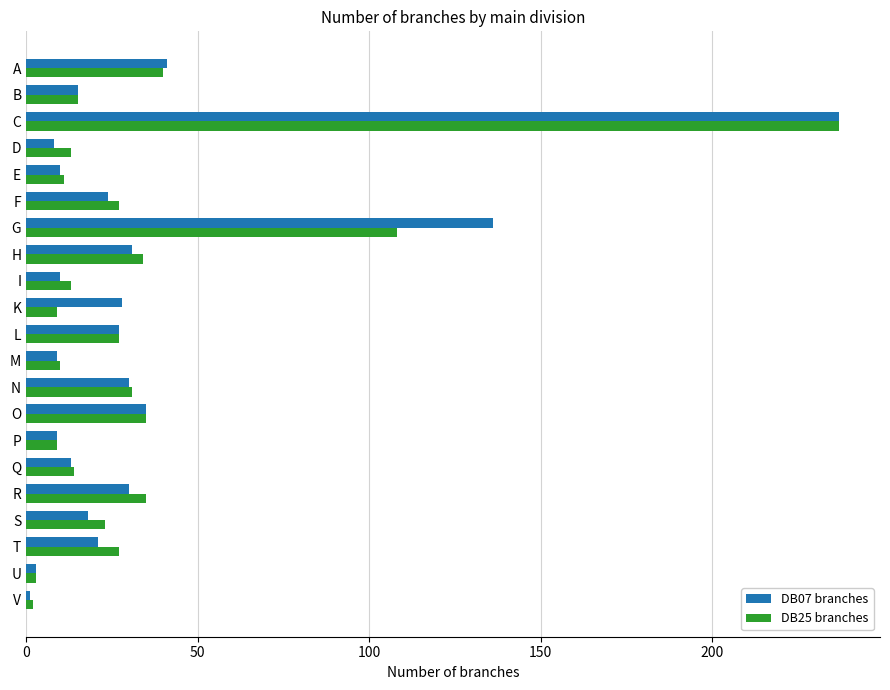

Is the value of DB07 branches at U greater than the value of DB25 branches at T?

No